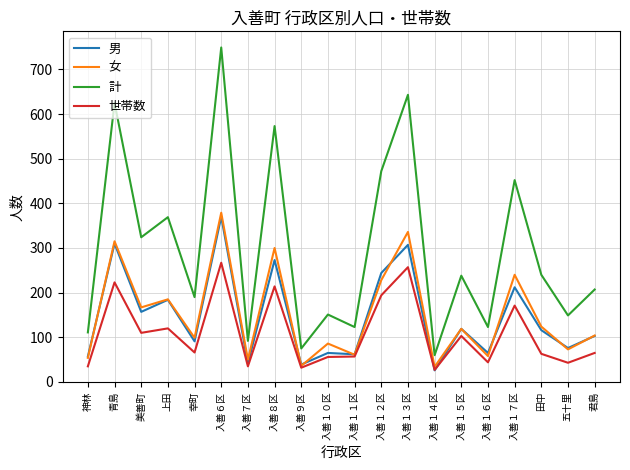

At which label does 女 first exceed 119?

青島